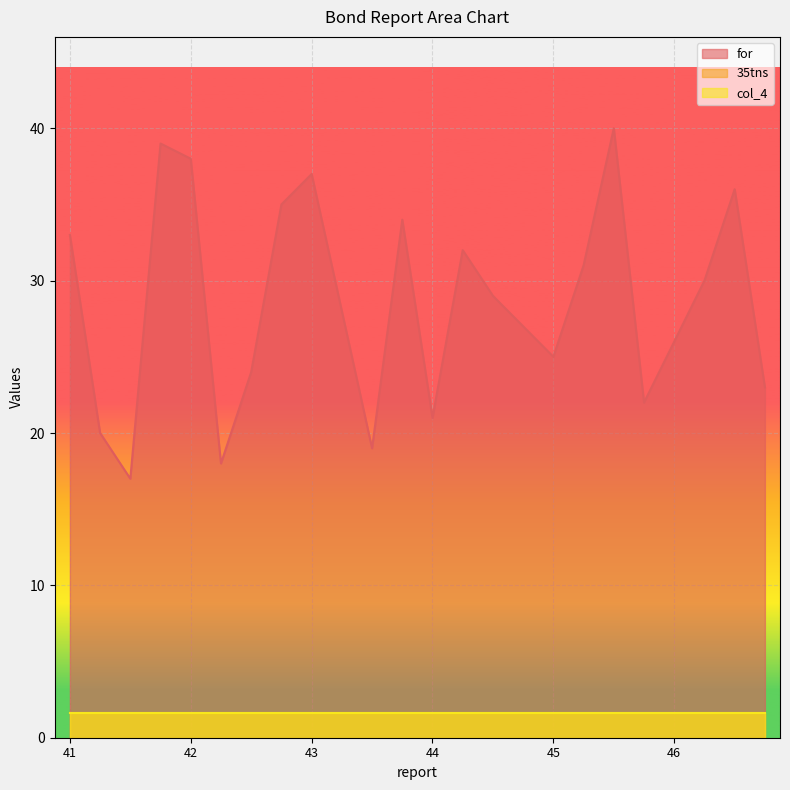

What is the spread (max minus min) of values at 45?

23.4